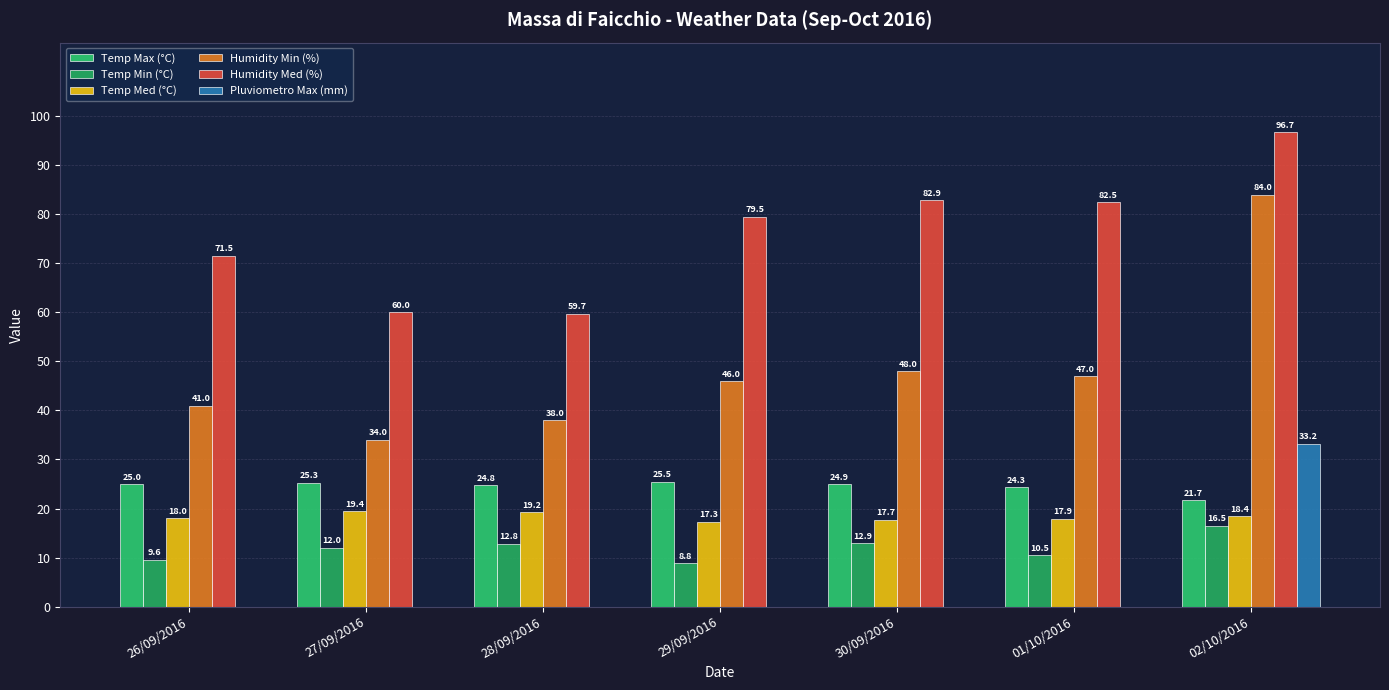

Is it true that Humidity Med (%) equals 82.9 at 30/09/2016?

True